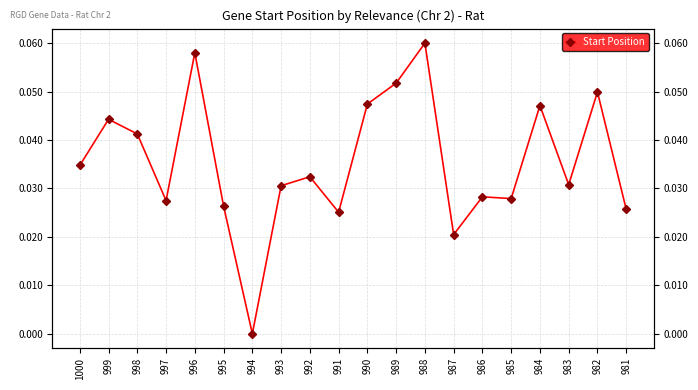

What is the sum of all values?

0.7